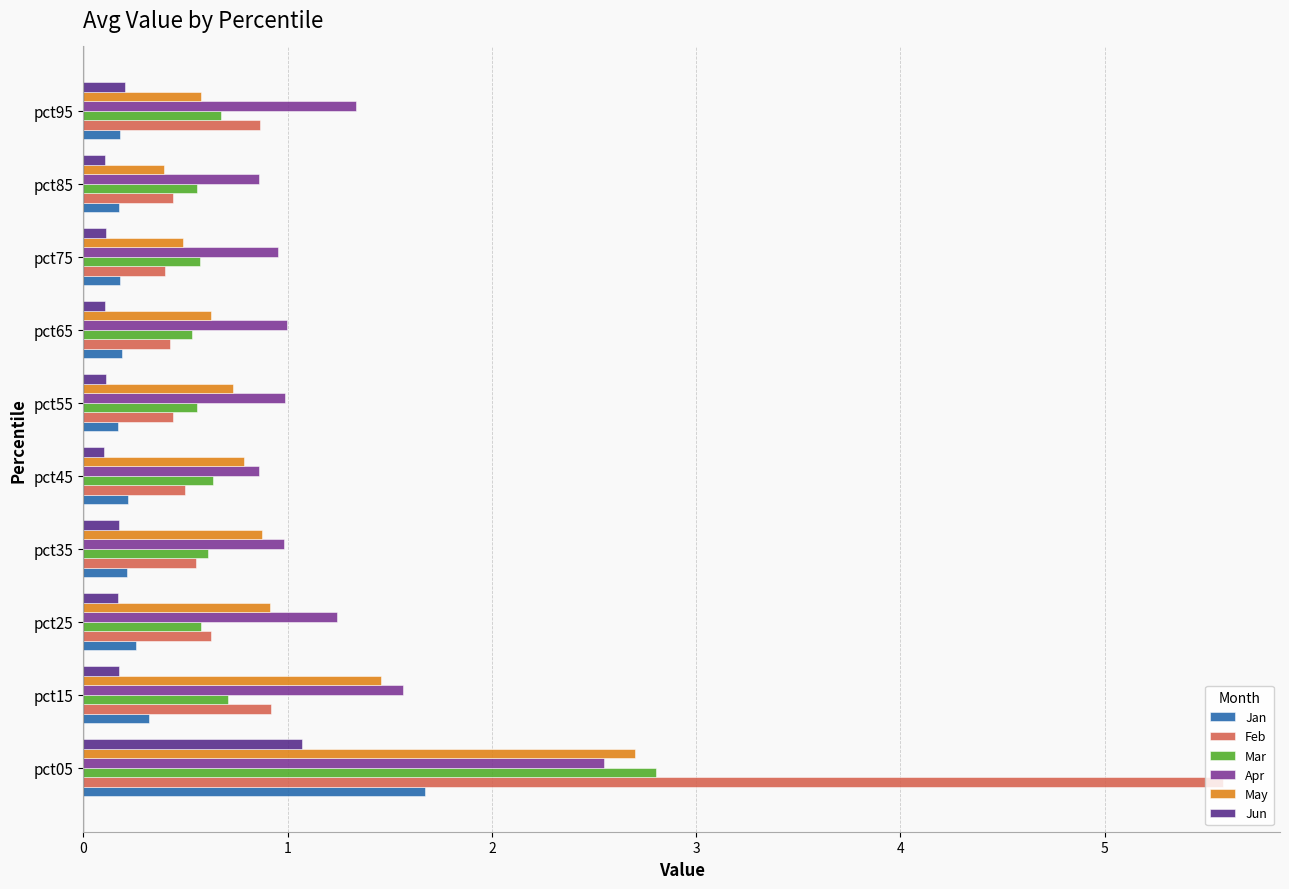

What is the sum of all Feb values?

10.7